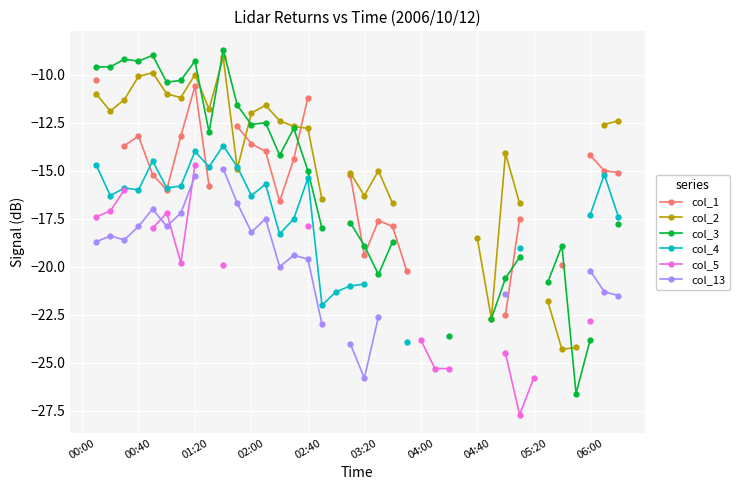

Which has a higher value, 35 or 15?

15